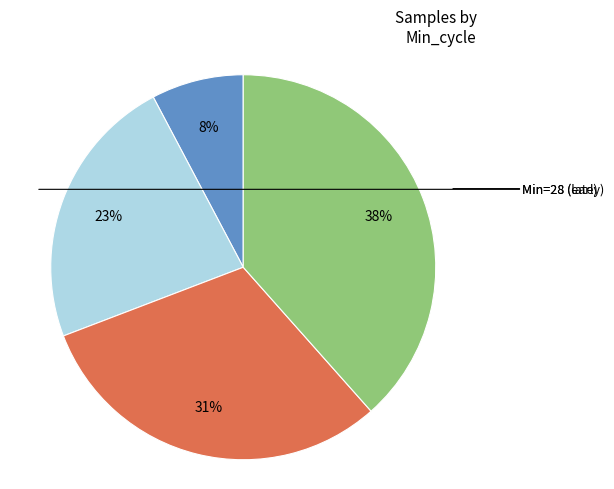

To the nearest percent, what is the average slice percentage?

25%